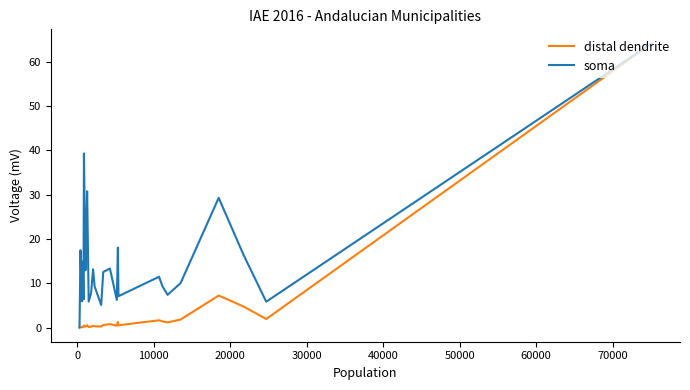

Rank the series by their average value, from lowest to highest.

distal dendrite, soma